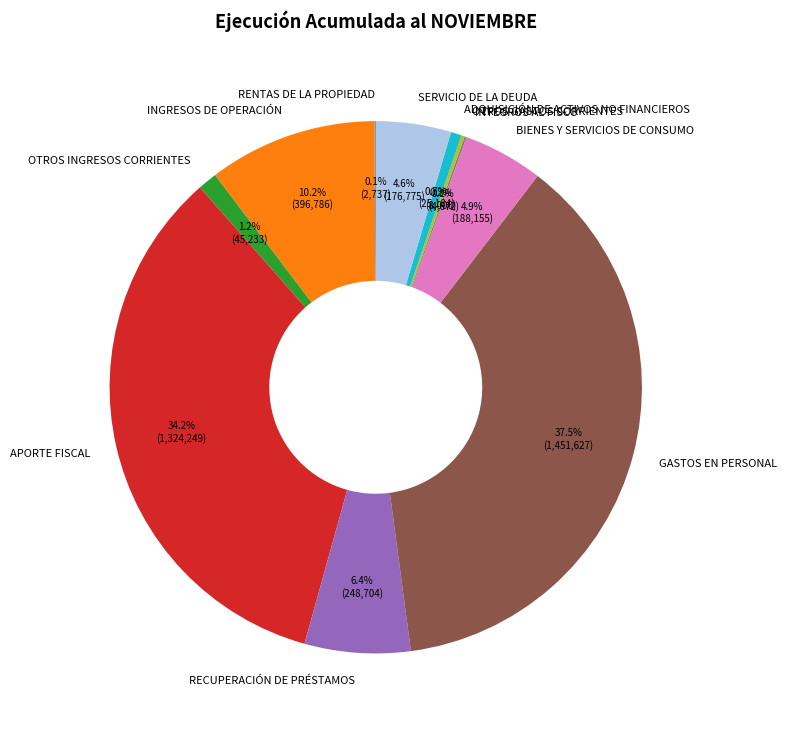

To the nearest percent, what is the difference between the BIENES Y SERVICIOS DE CONSUMO and OTROS INGRESOS CORRIENTES slice percentages?

4%